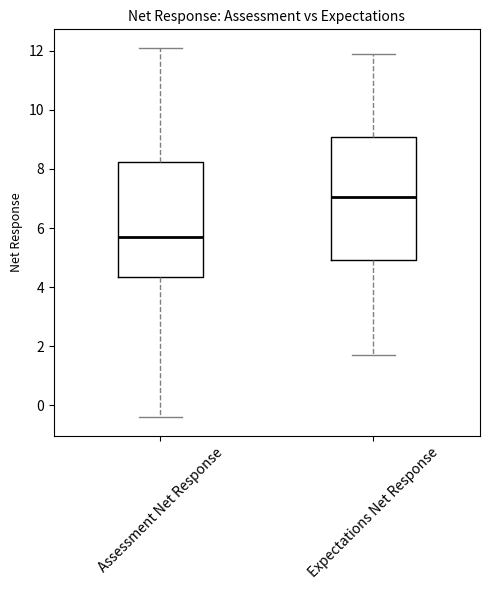

Comparing the boxes themselves (not the whiskers), which one is the tallest?

Expectations Net Response